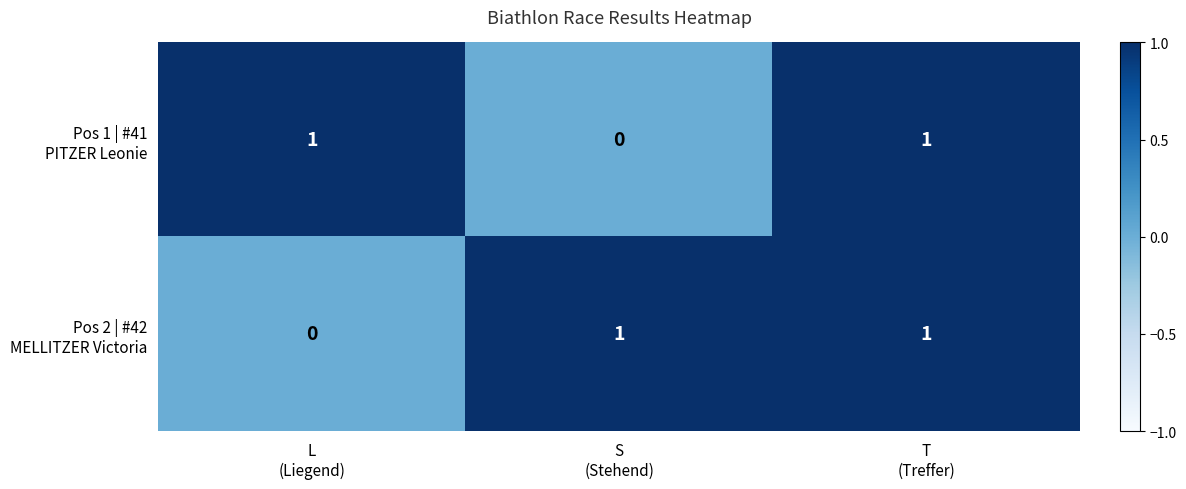

Count the number of categories in the chart.

3